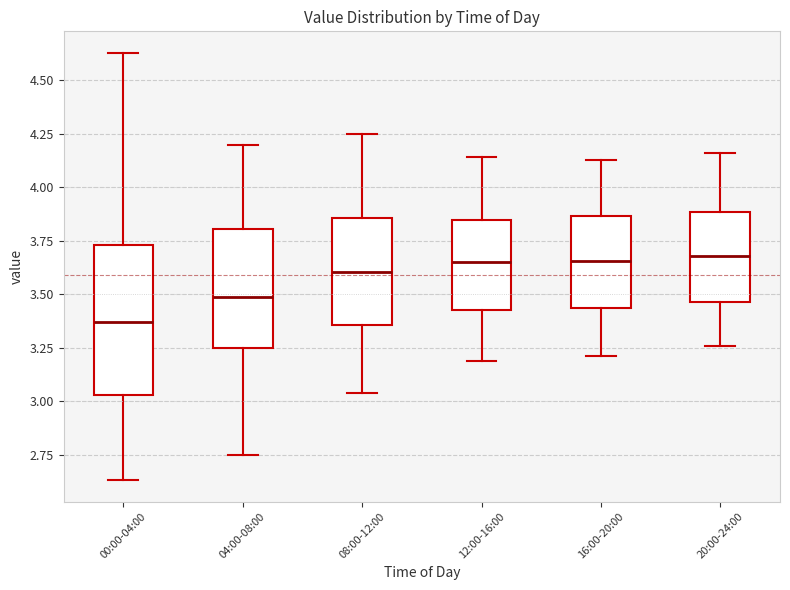

Reading left to right, read every box against the y-axis: the position of its median line, the range the box covers, and the ends of its whiskers. The values are not printed on the chart, so give them approximately, as read against the axis.

00:00-04:00: median 3.35, box 3.05 to 3.75, whiskers 2.65 to 4.65
04:00-08:00: median 3.50, box 3.25 to 3.80, whiskers 2.75 to 4.20
08:00-12:00: median 3.60, box 3.35 to 3.85, whiskers 3.05 to 4.25
12:00-16:00: median 3.65, box 3.45 to 3.85, whiskers 3.20 to 4.15
16:00-20:00: median 3.65, box 3.45 to 3.85, whiskers 3.20 to 4.15
20:00-24:00: median 3.70, box 3.45 to 3.90, whiskers 3.25 to 4.15